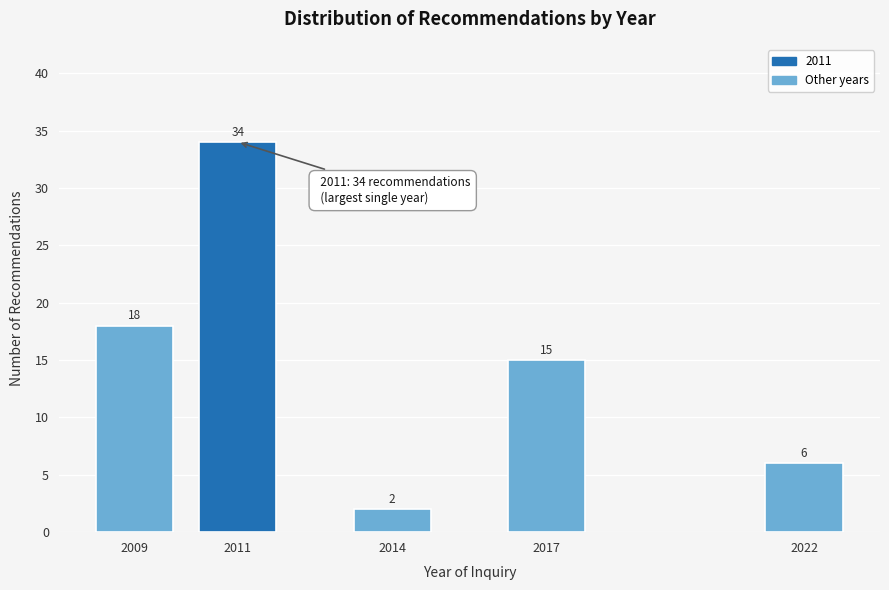

Reading right to left, transcribe all the data shown in this chart.

6	15	2	34	18